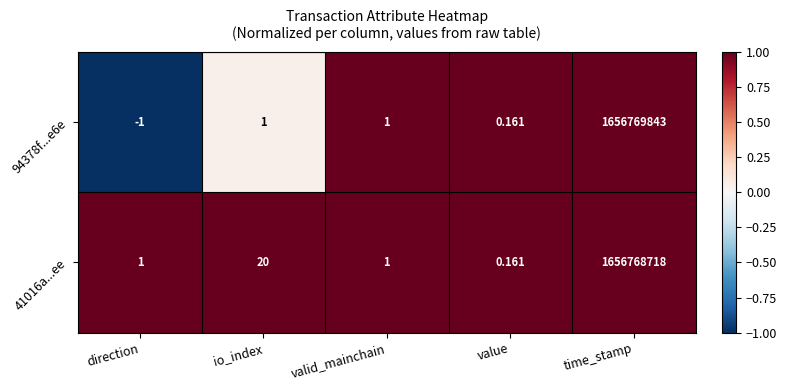

Which category has the highest value across all series?

time_stamp